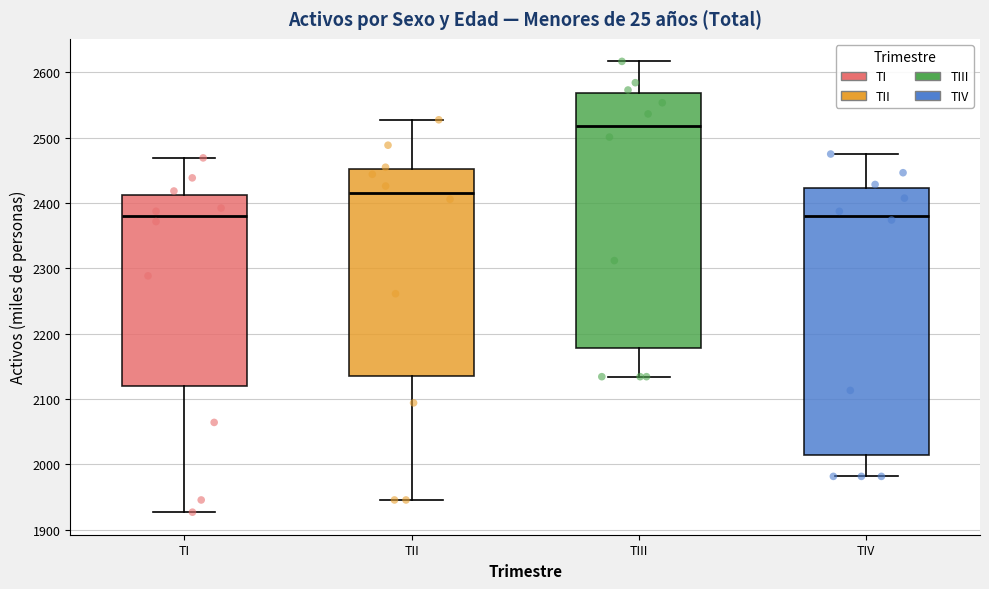

Where does the lower whisker of the box for TIII end on the y-axis? The values are not printed on the chart, so give them approximately, as read against the axis.

2130